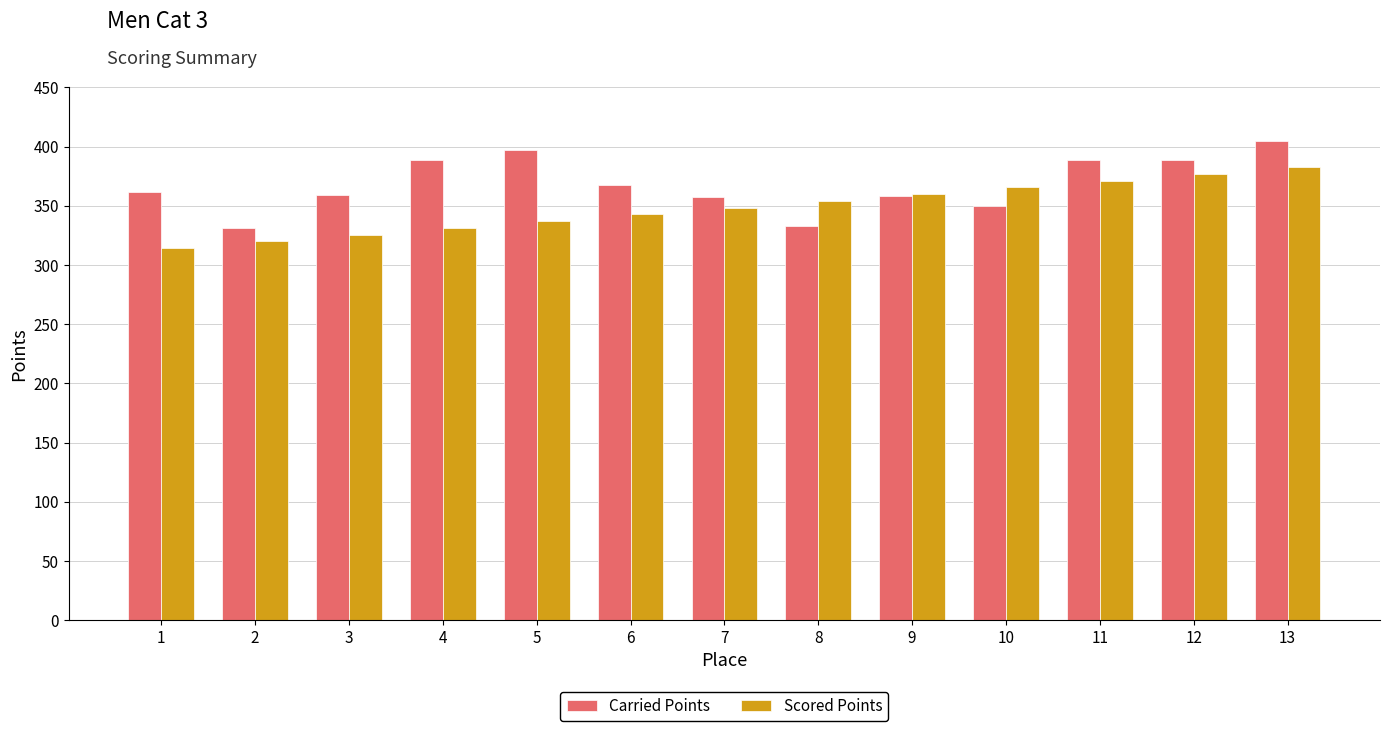

Where does the Carried Points series first go above 361?

1